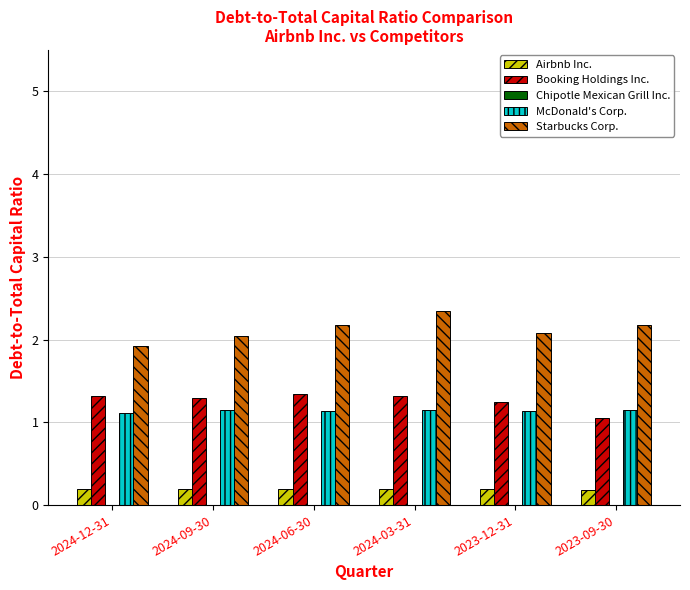

What is the difference between the highest and lowest values at 2024-06-30?

2.0